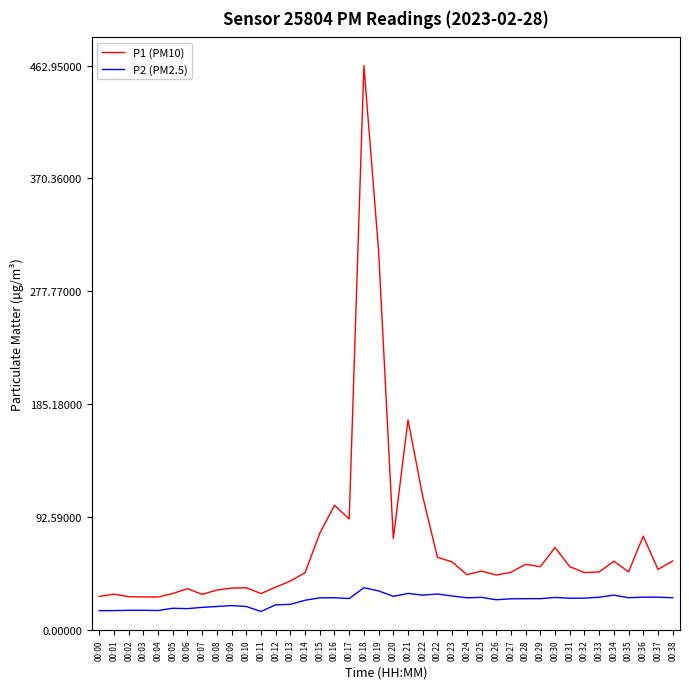

What is the maximum value for P2 (PM2.5)?

34.6